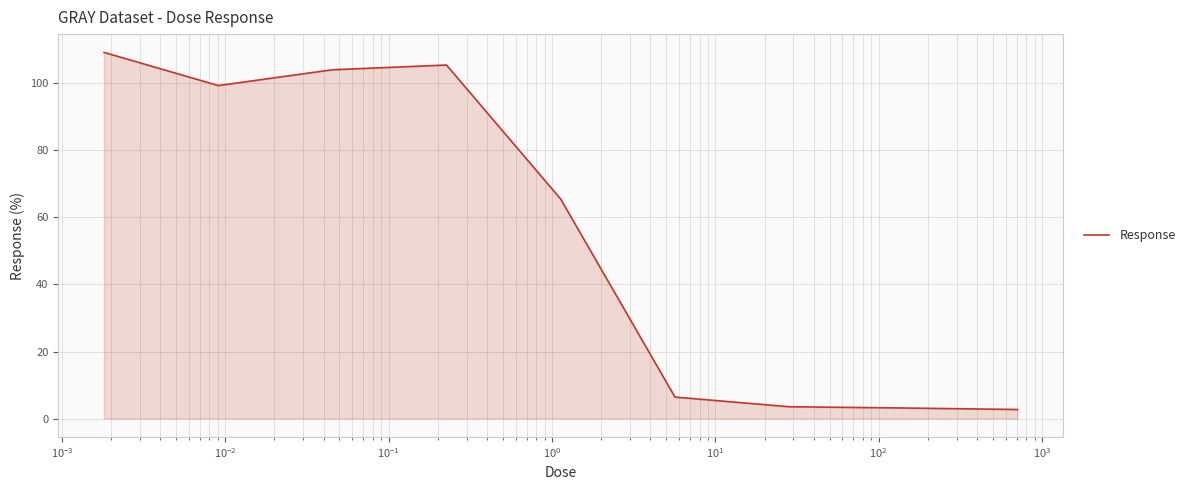

What is the greatest value displayed?

109.2